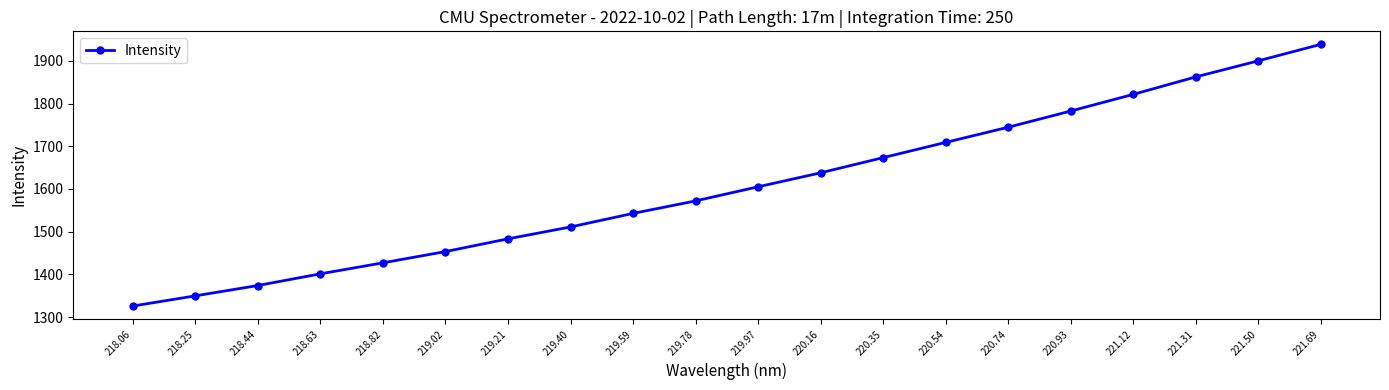

How many lines are shown in the chart?

1